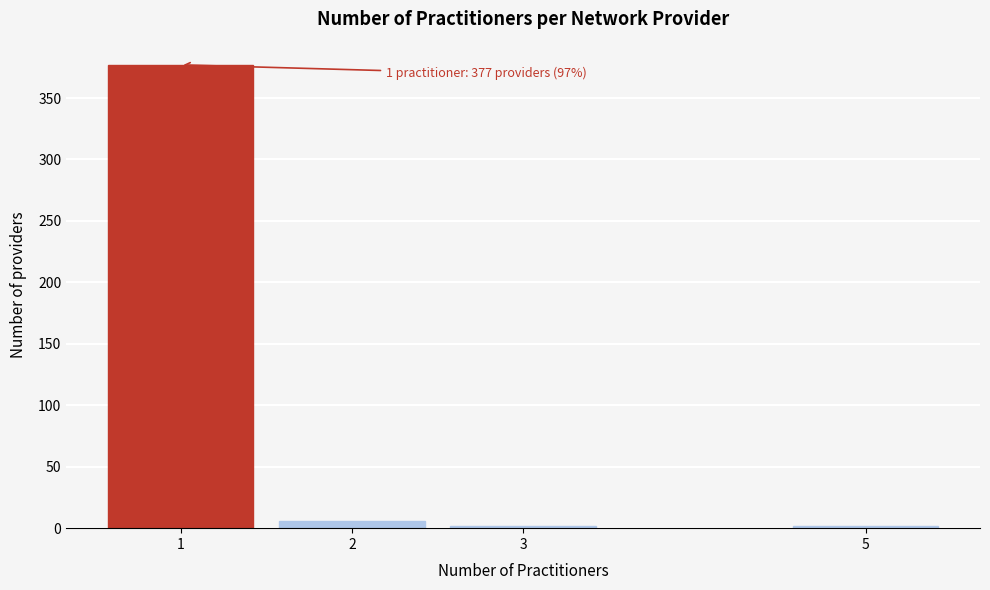

Reading left to right, extract all data points from this chart.

377	6	2	2